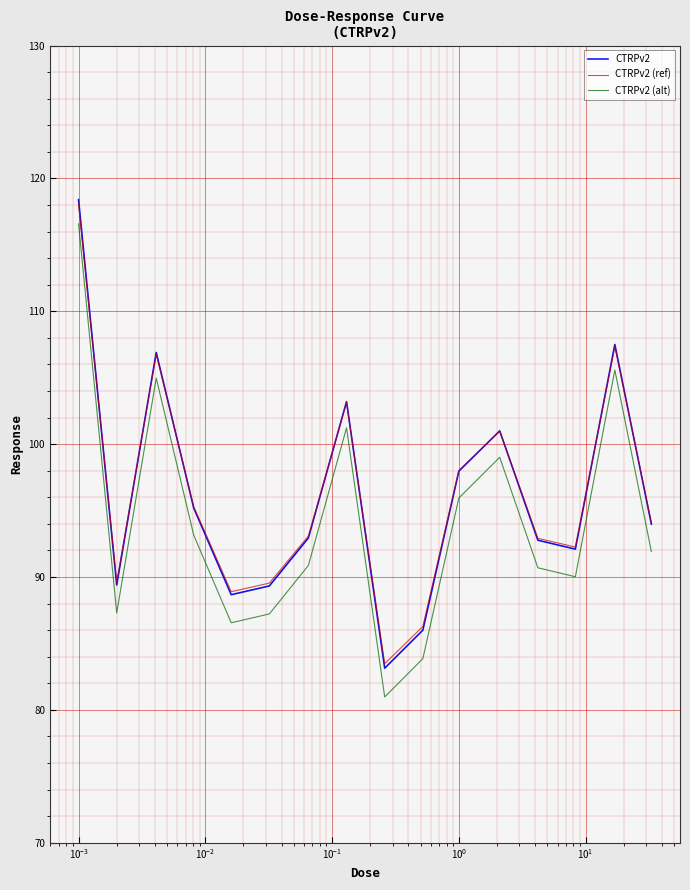

True or false: CTRPv2 and CTRPv2 (alt) intersect in this chart.

False